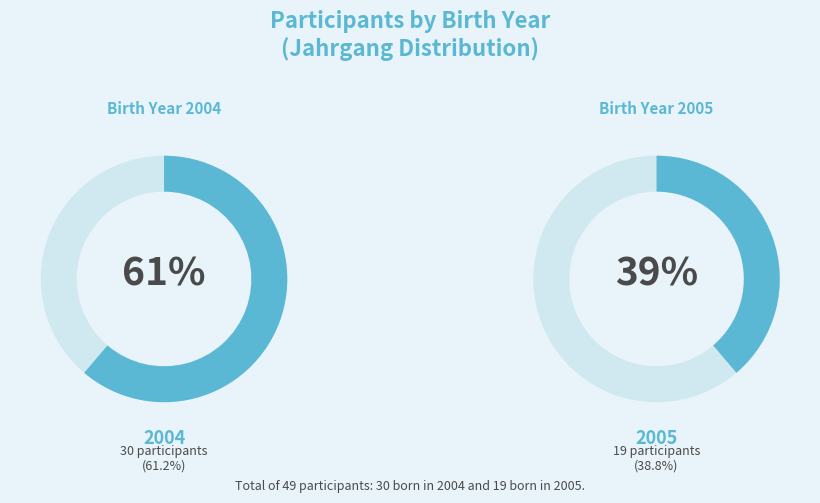

True or false: 2004 accounts for 56% of the total.

False